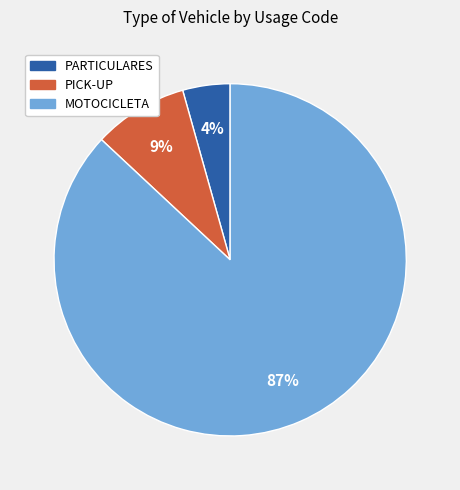

Is it true that PARTICULARES is 4% of the pie?

True